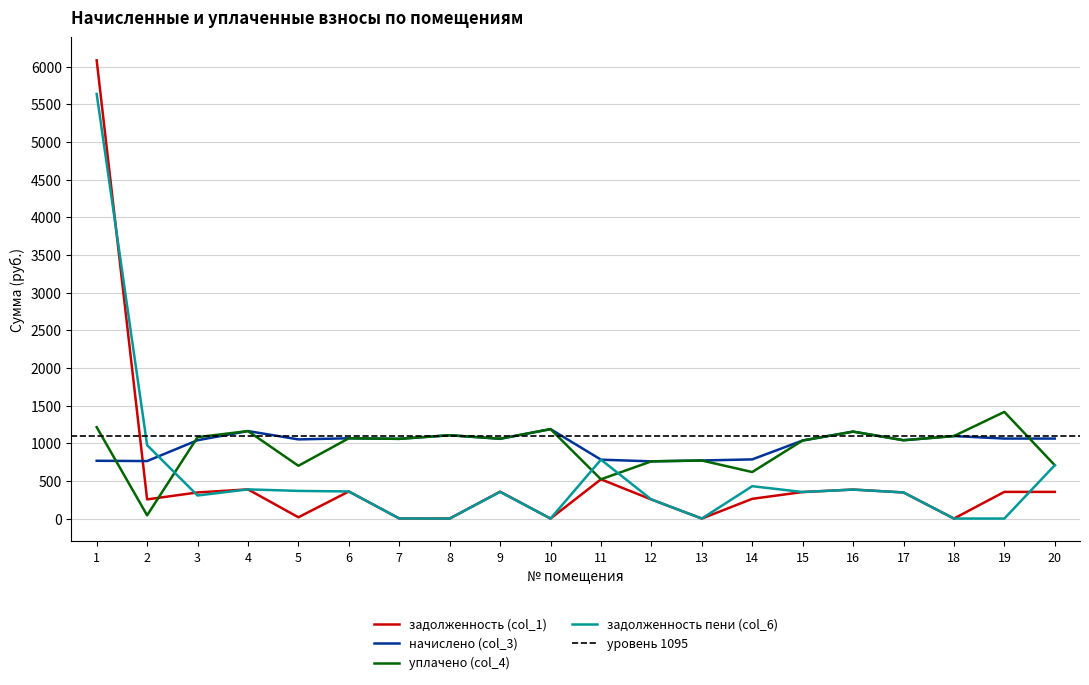

At which category is the sum across all series the highest?

1